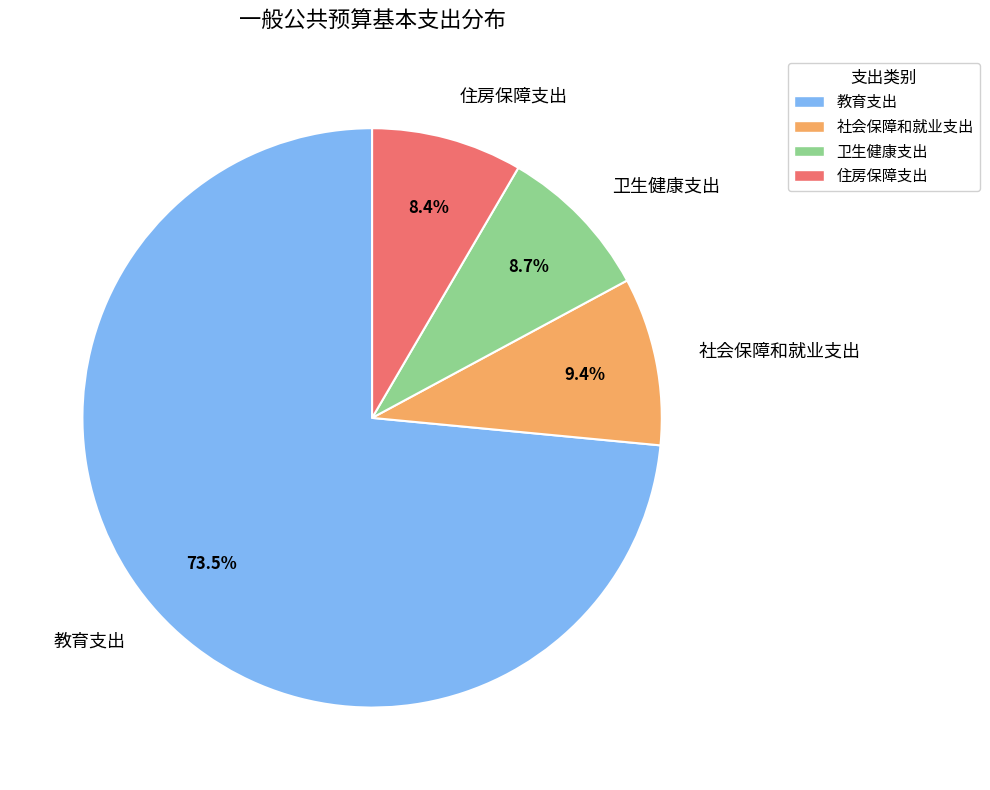

To the nearest percent, what percentage of the pie is 住房保障支出?

8%